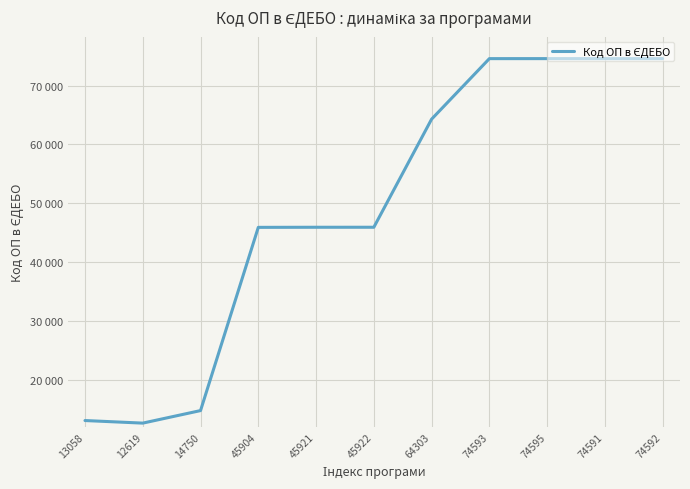

Reading left to right, transcribe all the data shown in this chart.

13058=13058	12619=12619	14750=14750	45904=45904	45921=45921	45922=45922	64303=64303	74593=74593	74595=74595	74591=74591	74592=74592